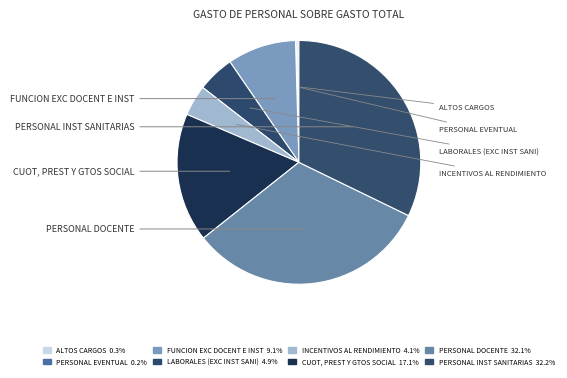

To the nearest percent, what percentage of the pie is FUNCION EXC DOCENT E INST?

9%